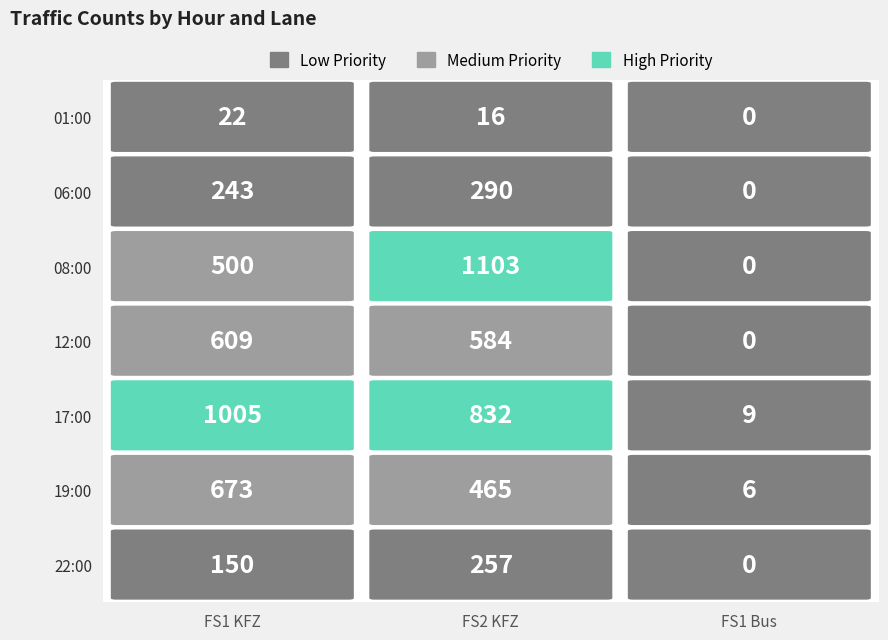

How many data points in 12:00 are less than 584?

1